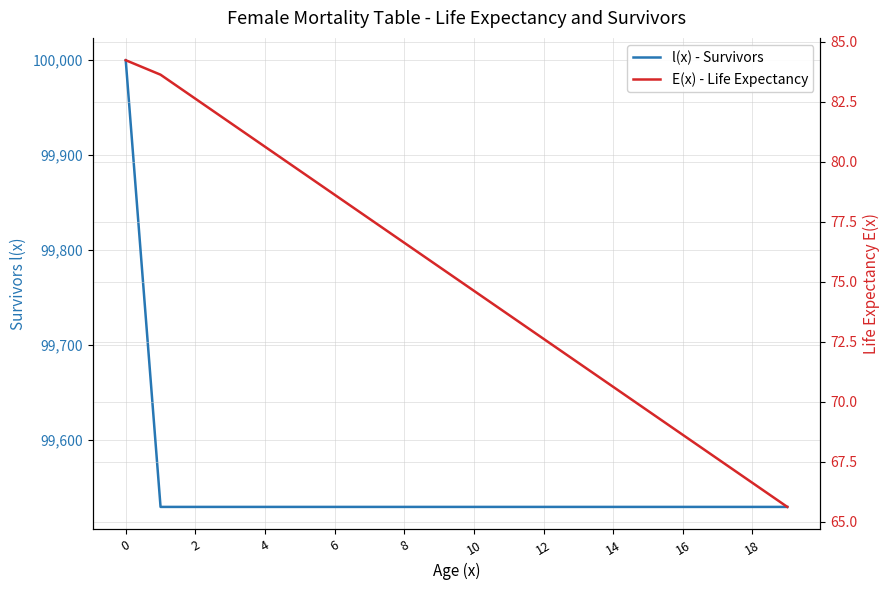

Reading right to left, transcribe all the data shown in this chart.

l(x) - Survivors: 99529.6	99529.6	99529.6	99529.6	99529.6	99529.6	99529.6	99529.6	99529.6	99529.6	99529.6	99529.6	99529.6	99529.6	99529.6	99529.6	99529.6	99529.6	99529.6	100000.0
E(x) - Life Expectancy: 65.6	66.6	67.6	68.6	69.6	70.6	71.6	72.6	73.6	74.6	75.6	76.6	77.6	78.6	79.6	80.6	81.6	82.6	83.6	84.2